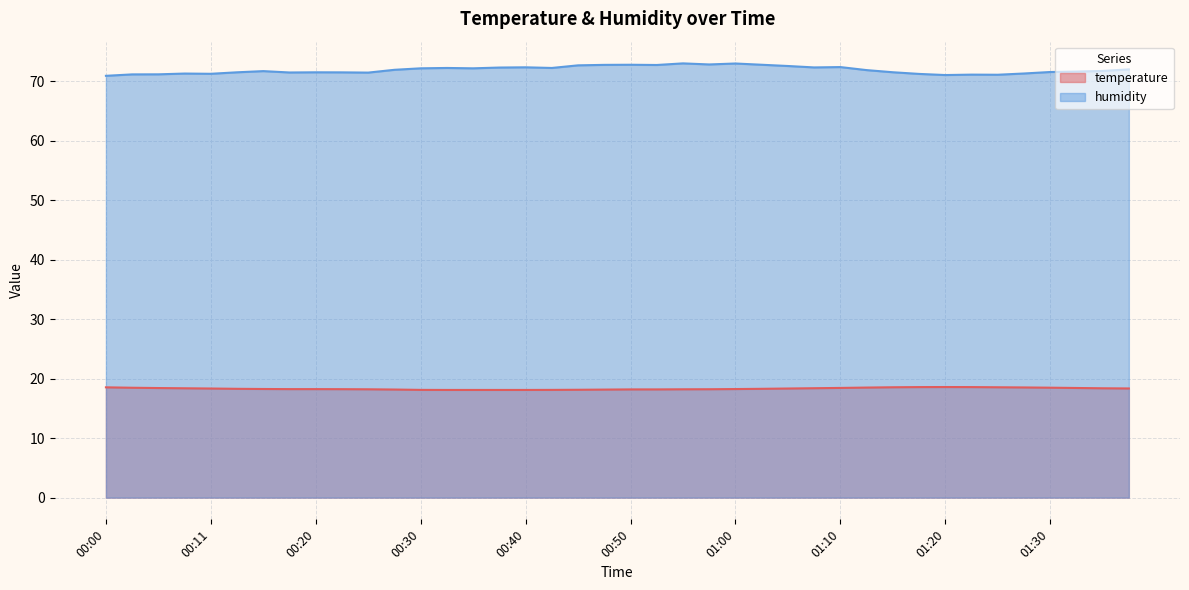

At which label does humidity reach its minimum?

00:00